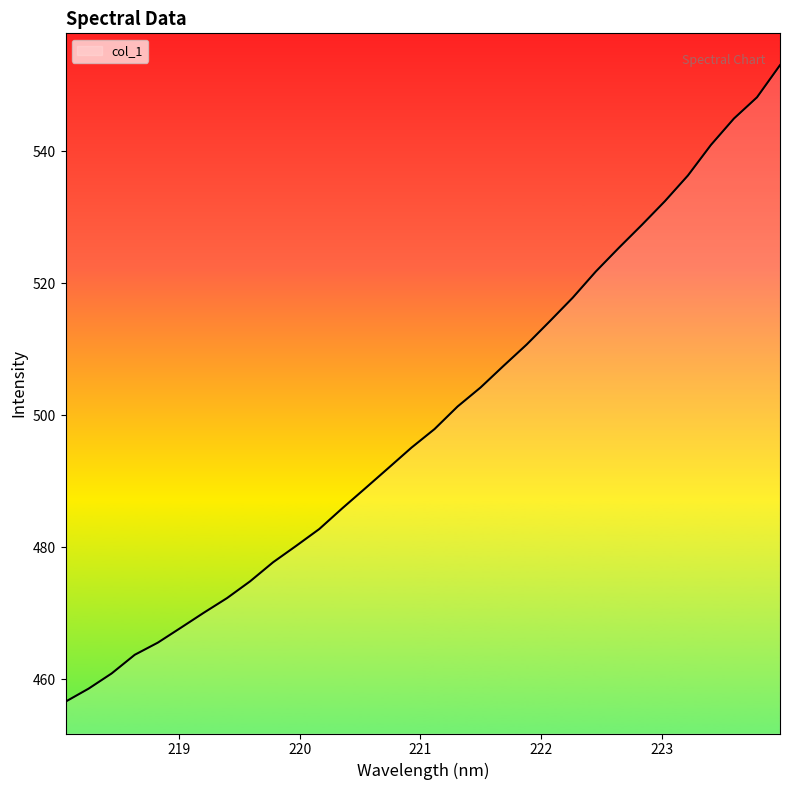

What is the minimum value shown in the chart?

456.6